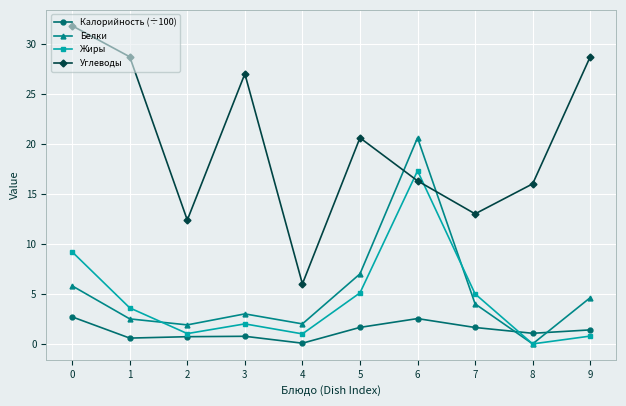

True or false: Углеводы has a value of 13.0 at 7.

True